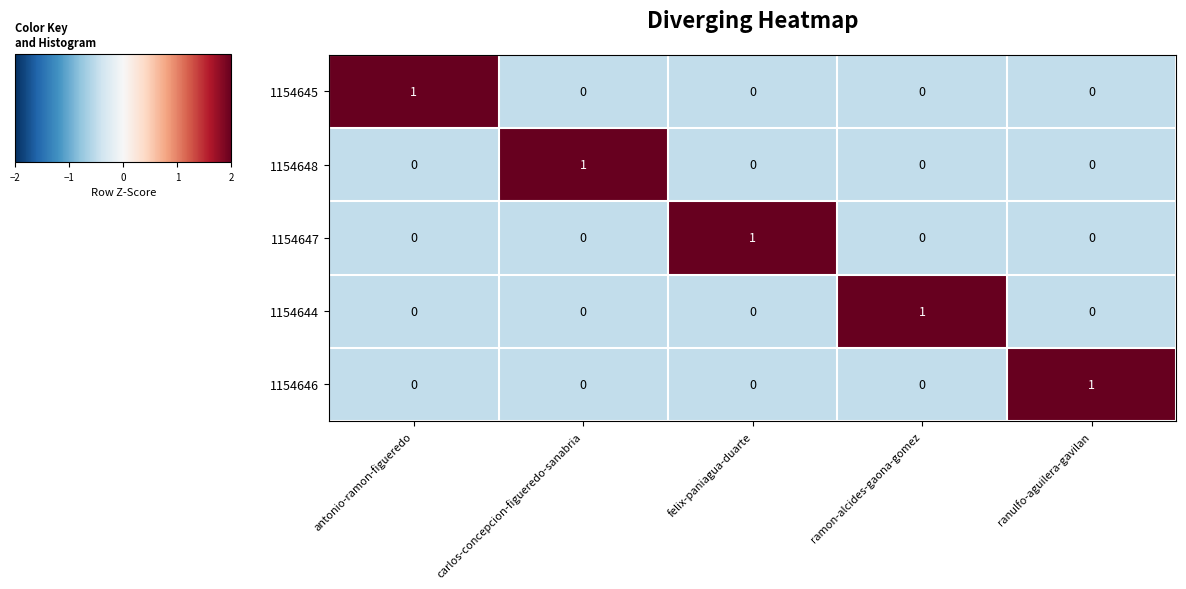

True or false: 1154644 has a value of -1 at carlos-concepcion-figueredo-sanabria.

False